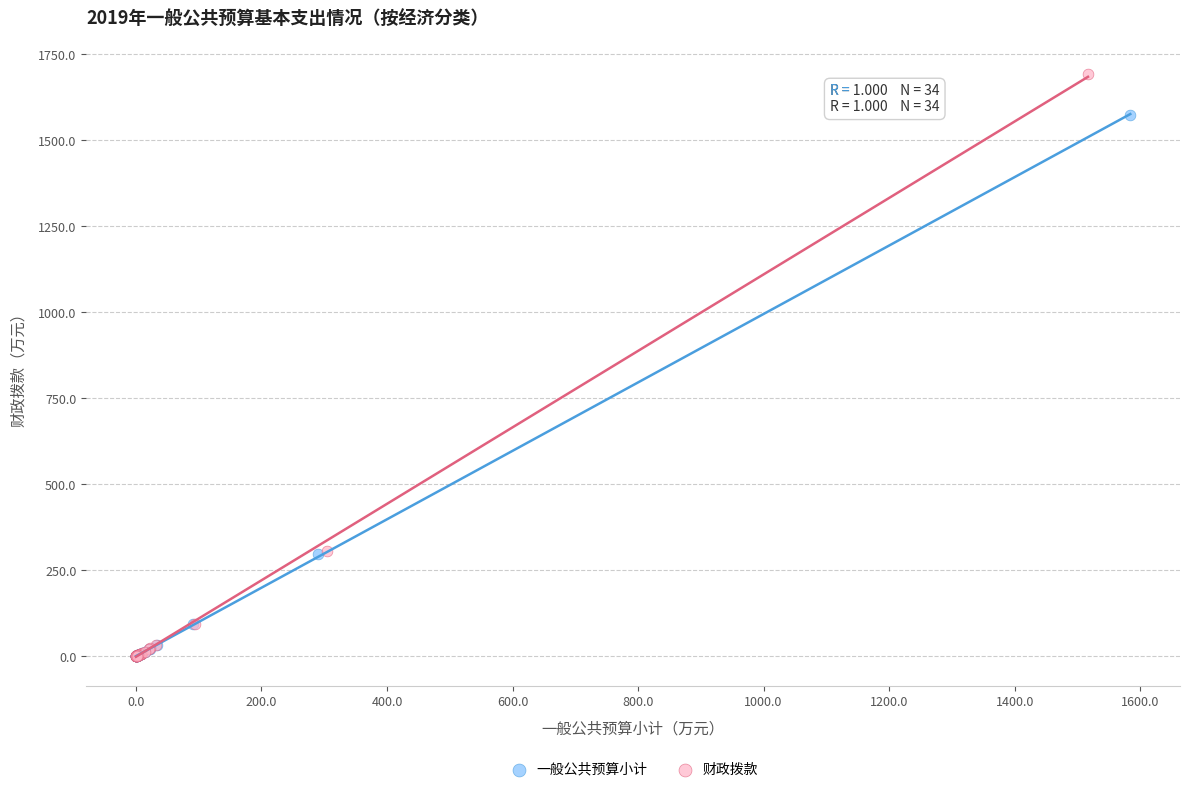

Which series has the largest Y range (max minus min)?

财政拨款